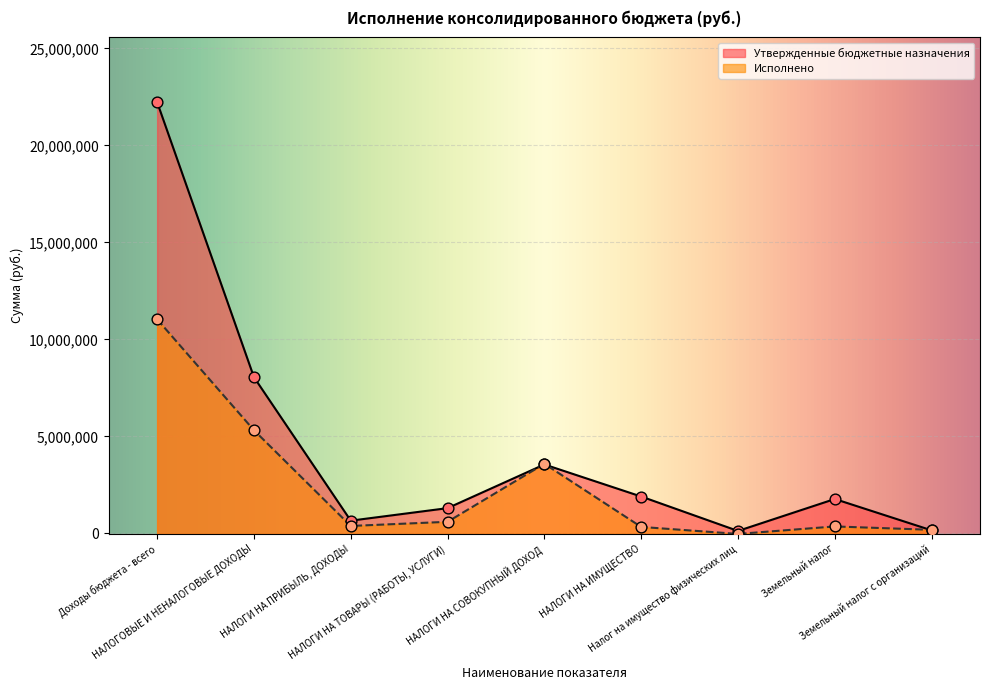

At which category is the sum across all series the highest?

Доходы бюджета - всего